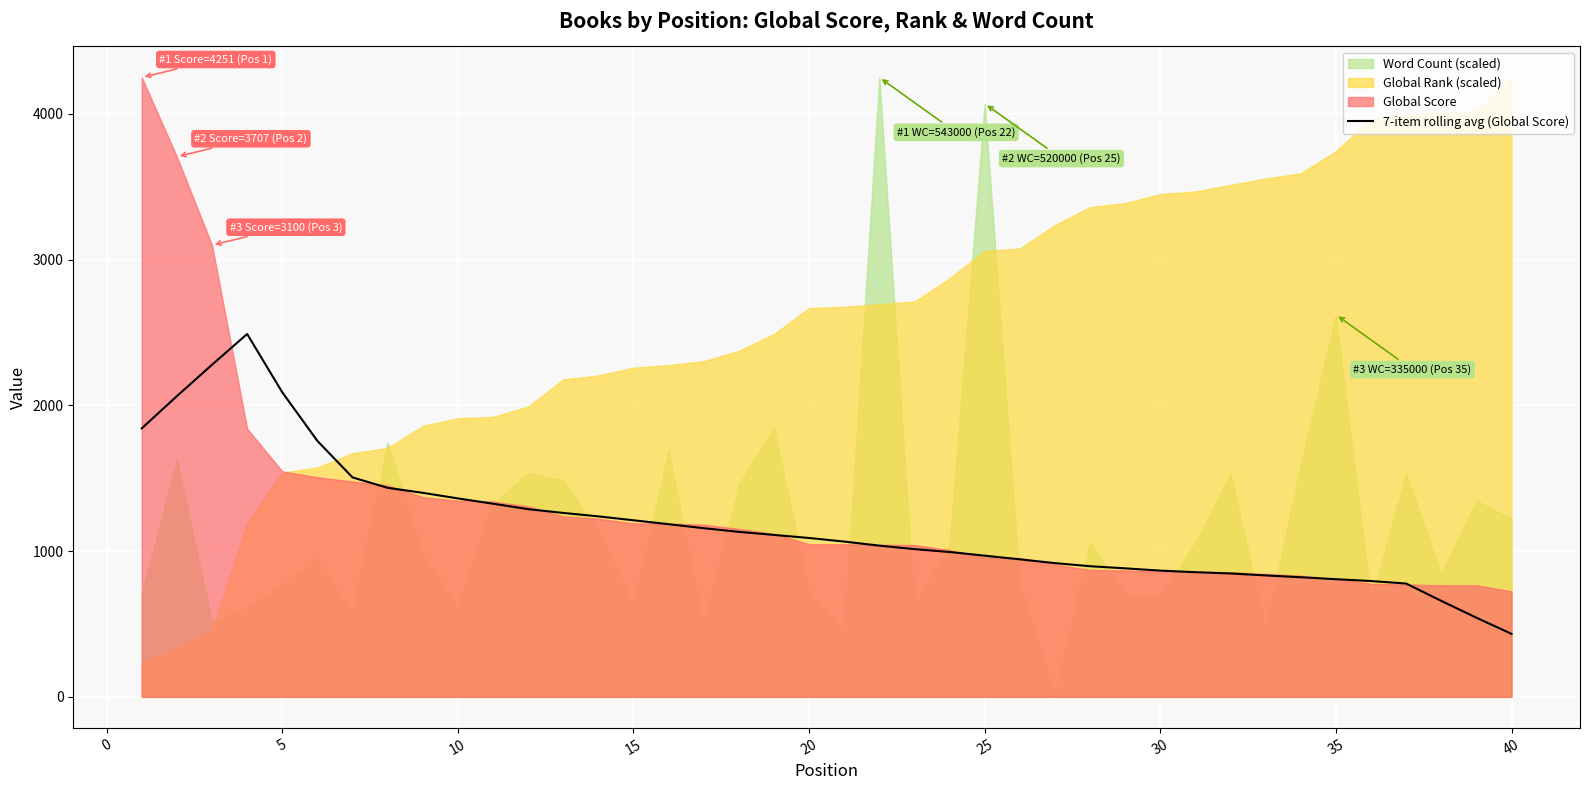

How many data points does each series have?

40